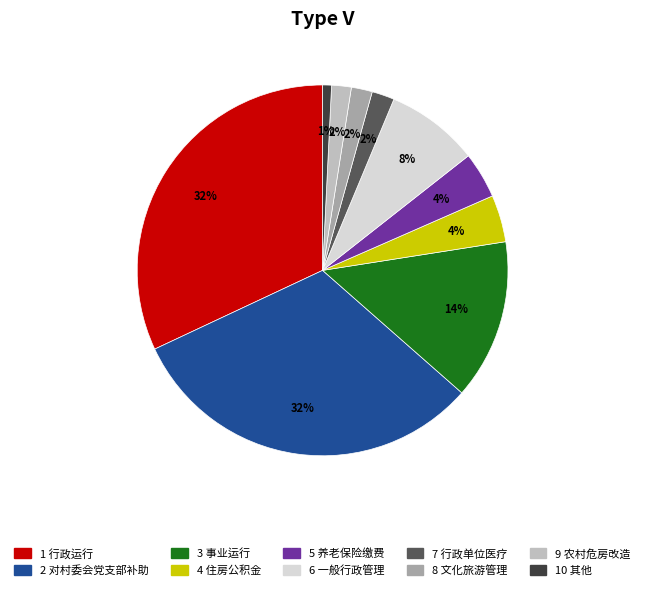

To the nearest percent, what is the difference between the largest and smallest slice percentages?

31%